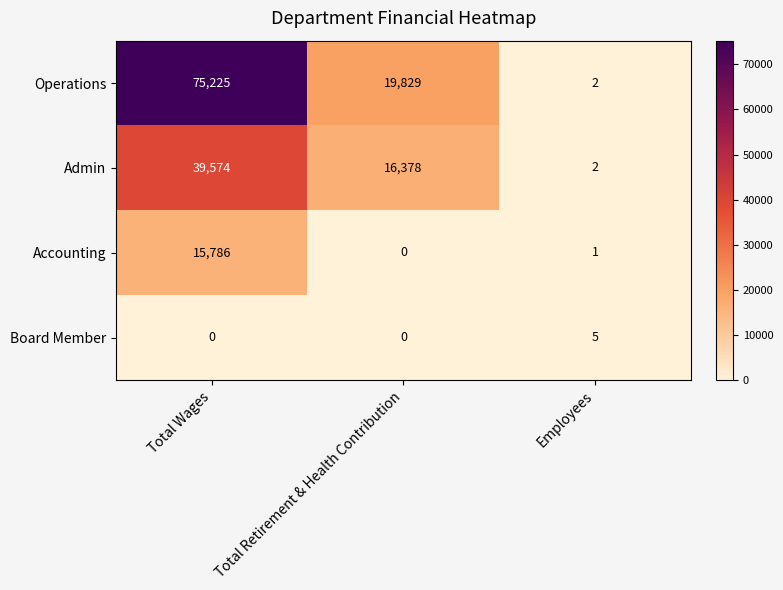

What is the spread (max minus min) of values at Total Retirement & Health Contribution?

19829